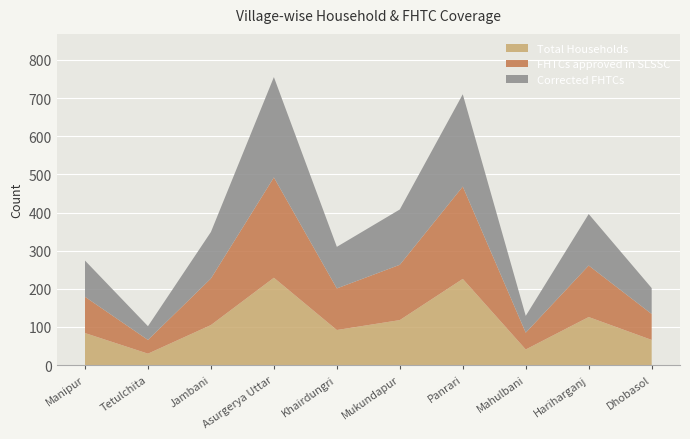

Reading left to right, list all the values displayed in this chart.

Total Households: Manipur=84	Tetulchita=30	Jambani=105	Asurgerya Uttar=229	Khairdungri=92	Mukundapur=118	Panrari=226	Mahulbani=41	Hariharganj=126	Dhobasol=66
FHTCs approved in SLSSC: Manipur=95	Tetulchita=36	Jambani=122	Asurgerya Uttar=263	Khairdungri=109	Mukundapur=145	Panrari=242	Mahulbani=44	Hariharganj=135	Dhobasol=68
Corrected FHTCs: Manipur=95	Tetulchita=36	Jambani=122	Asurgerya Uttar=263	Khairdungri=109	Mukundapur=145	Panrari=242	Mahulbani=44	Hariharganj=135	Dhobasol=68